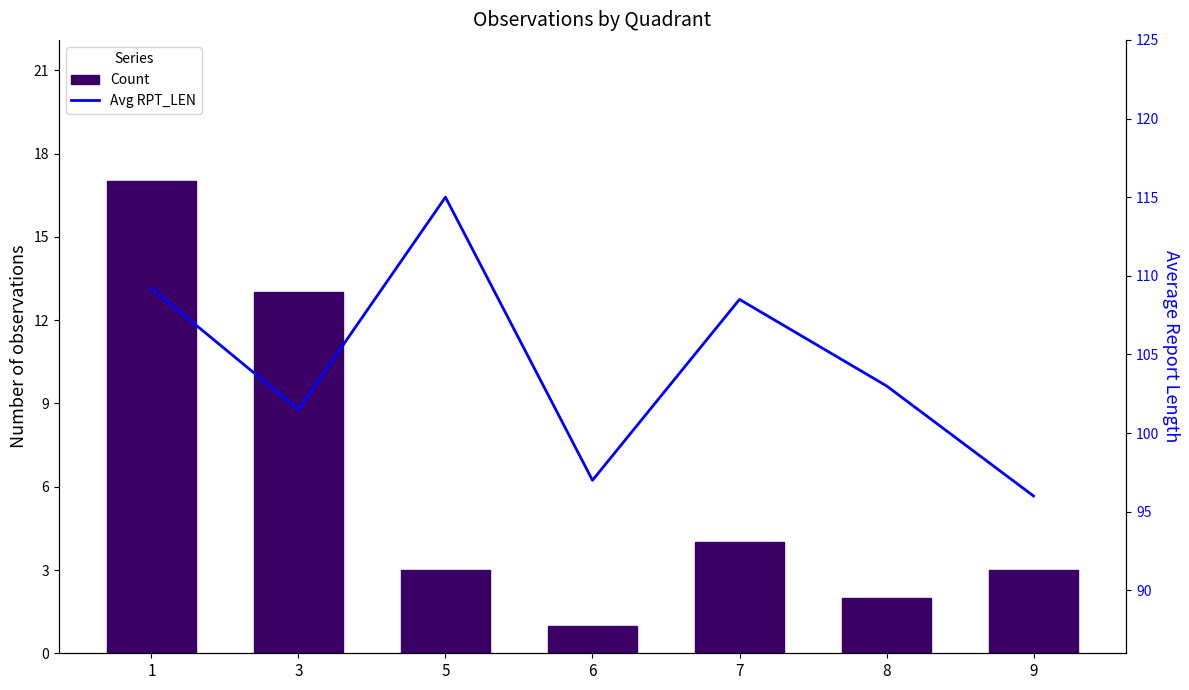

Is it true that Avg RPT_LEN equals 172.1 at 6?

False